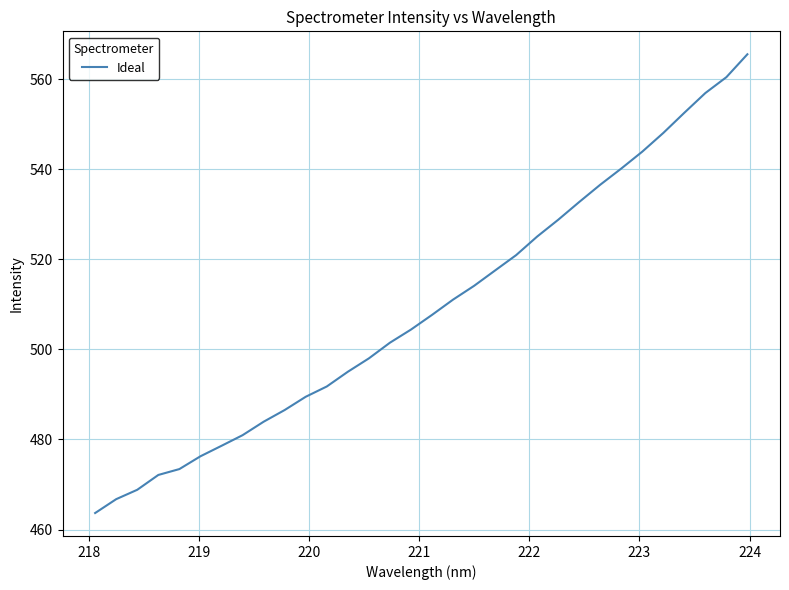

What is the smallest value displayed?

463.7